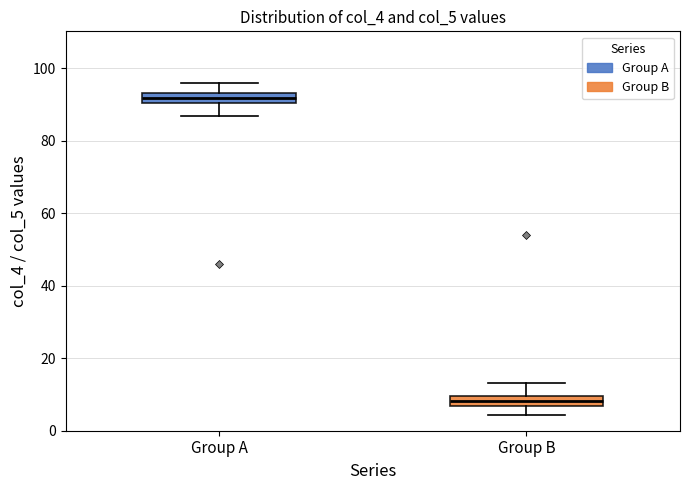

Which box's median line is the highest?

Group A